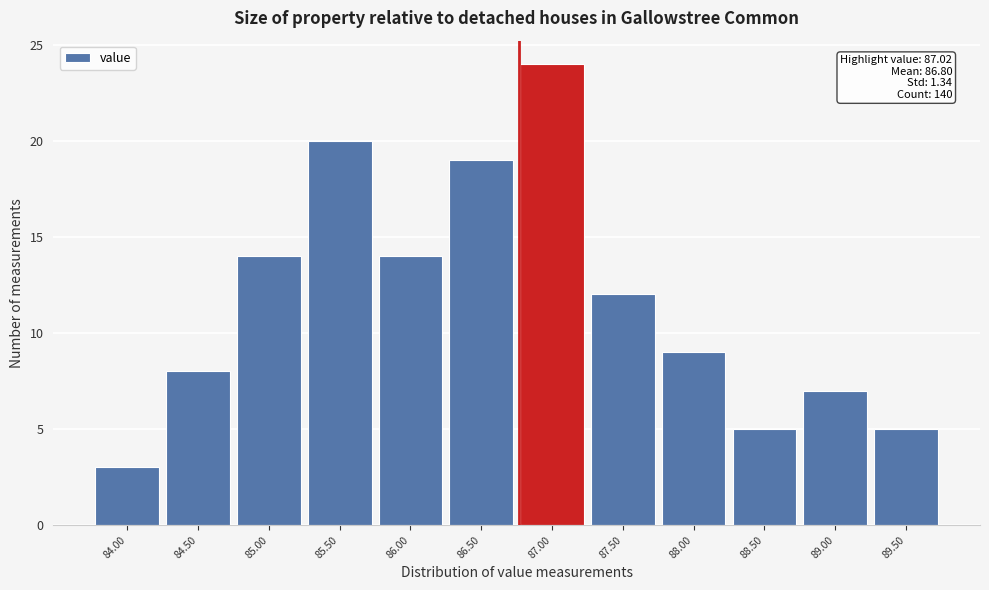

Reading left to right, list all the values displayed in this chart.

3	8	14	20	14	19	24	12	9	5	7	5